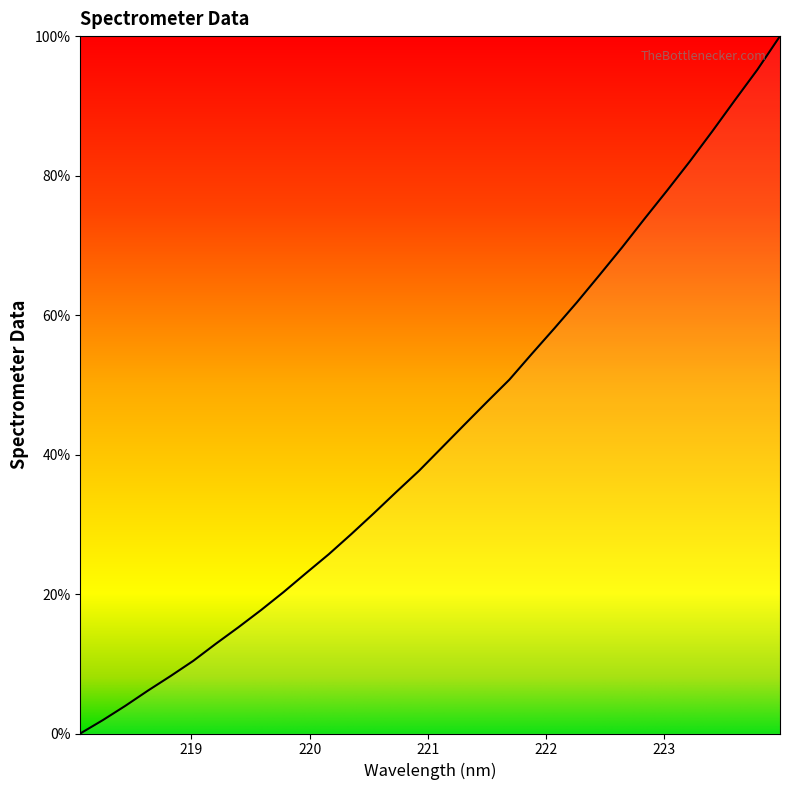

How many categories are shown in the chart?

32